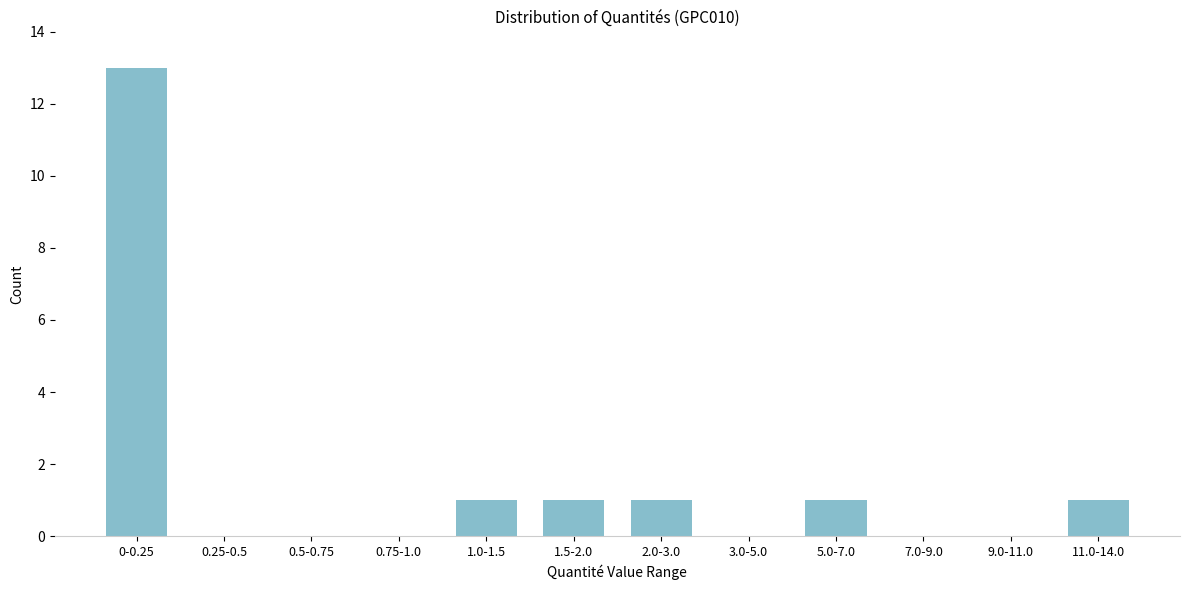

Reading left to right, list all the values displayed in this chart.

0-0.25=13	0.25-0.5=0	0.5-0.75=0	0.75-1.0=0	1.0-1.5=1	1.5-2.0=1	2.0-3.0=1	3.0-5.0=0	5.0-7.0=1	7.0-9.0=0	9.0-11.0=0	11.0-14.0=1